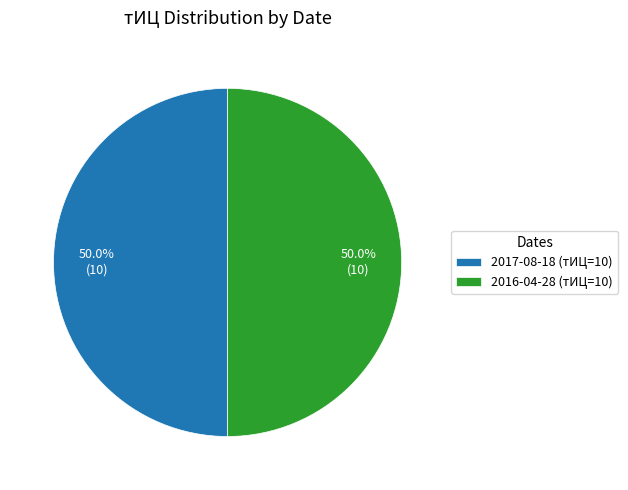

What is the ratio of the value at 2016-04-28 (тИЦ=10) to the value at 2017-08-18 (тИЦ=10)?

1.0